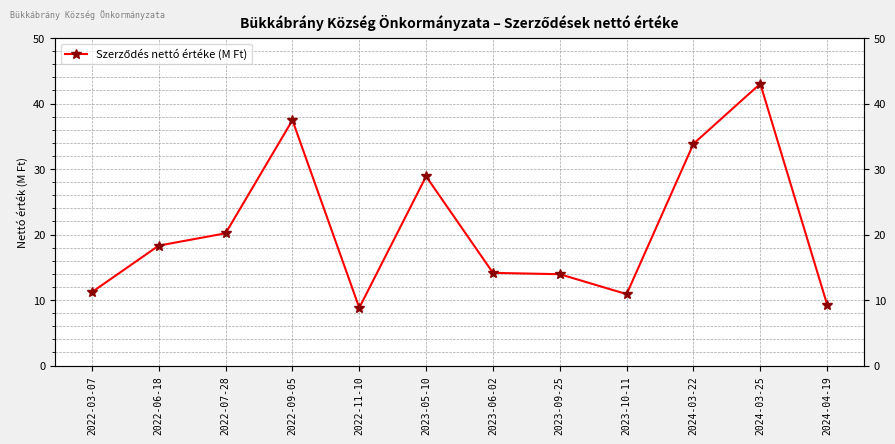

How many values are below 18?

6